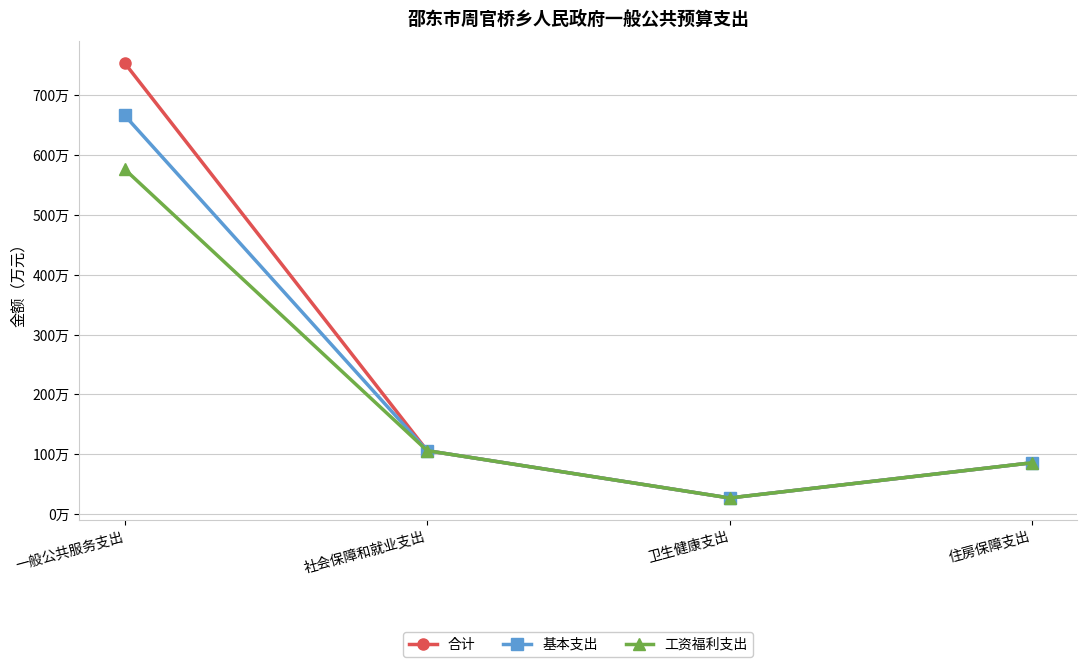

The 基本支出 series shows 123.2 at 住房保障支出. True or false?

False